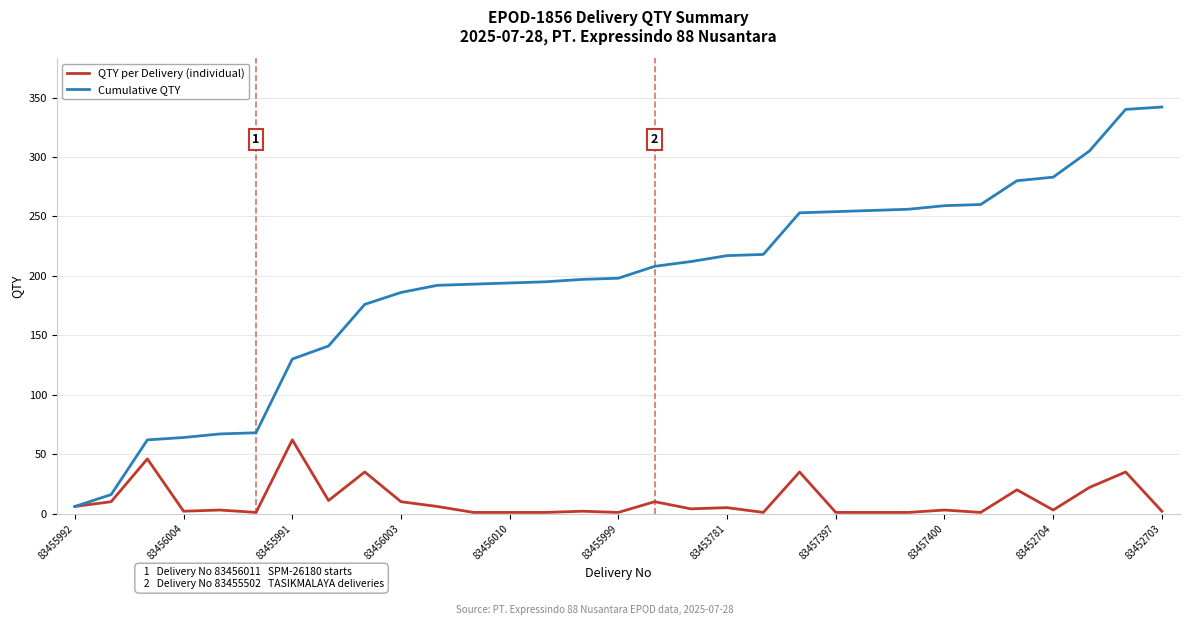

Count the number of data series in this chart.

2